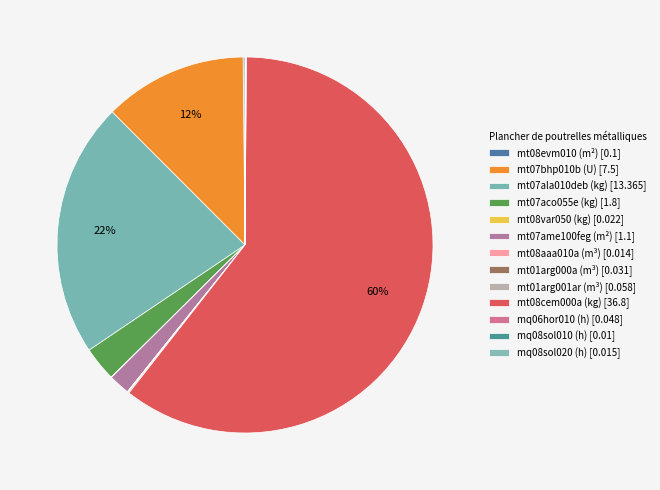

What is the smallest slice in the pie chart?

mq08sol010 (h)